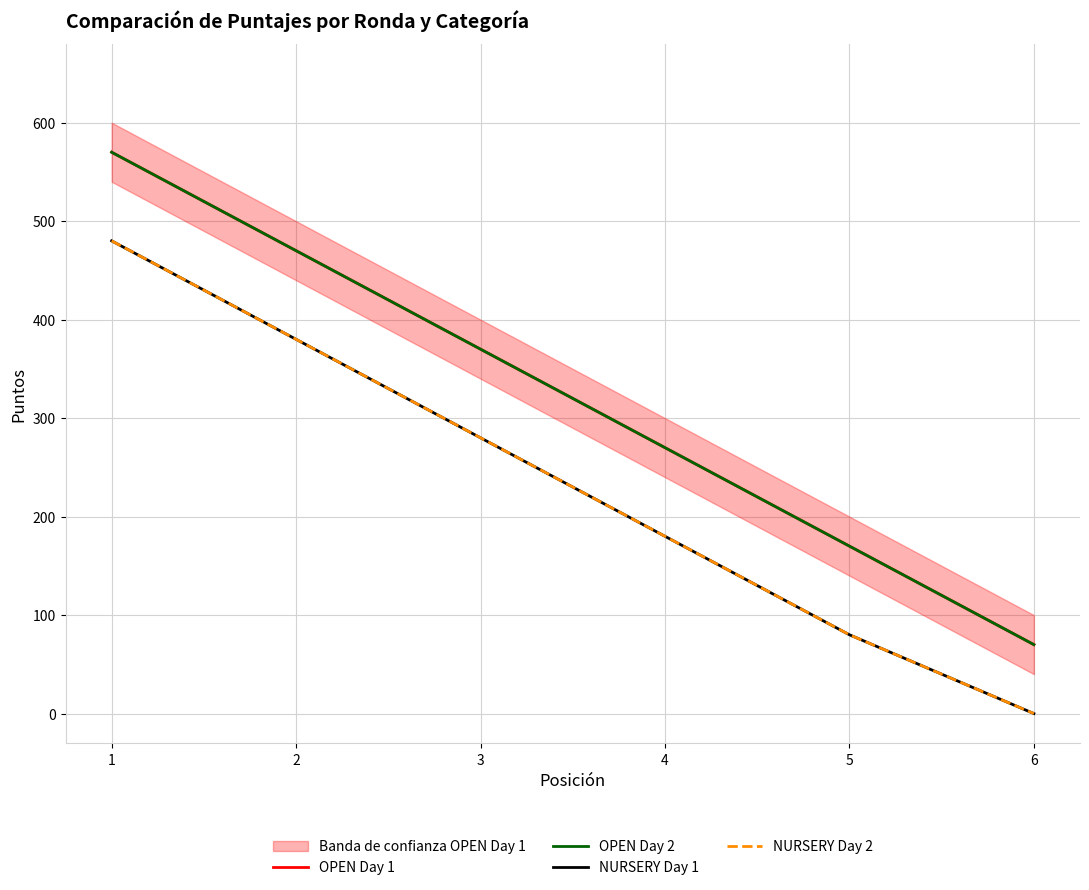

Which has a higher value, 3 or 5?

3